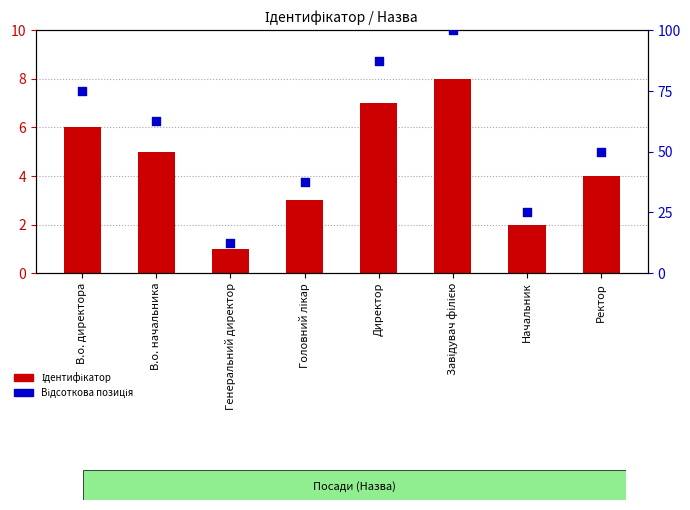

What are all the series names shown in the legend?

Ідентифікатор, Відсоткова позиція